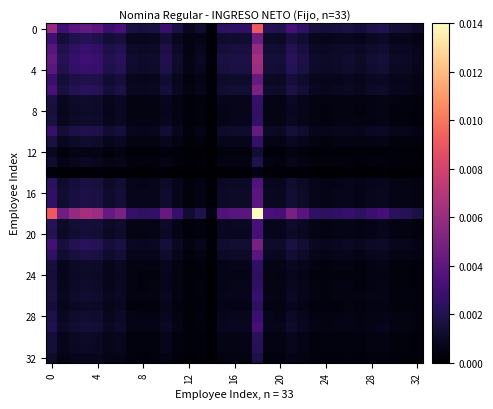

At which category does the chart reach its minimum across all series?

14